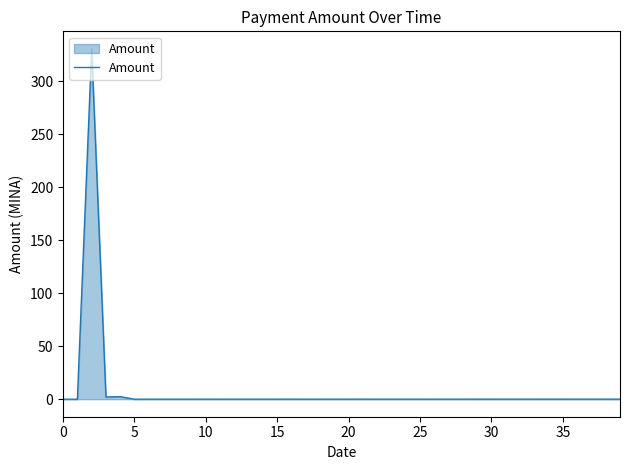

What is the greatest value displayed?

330.8